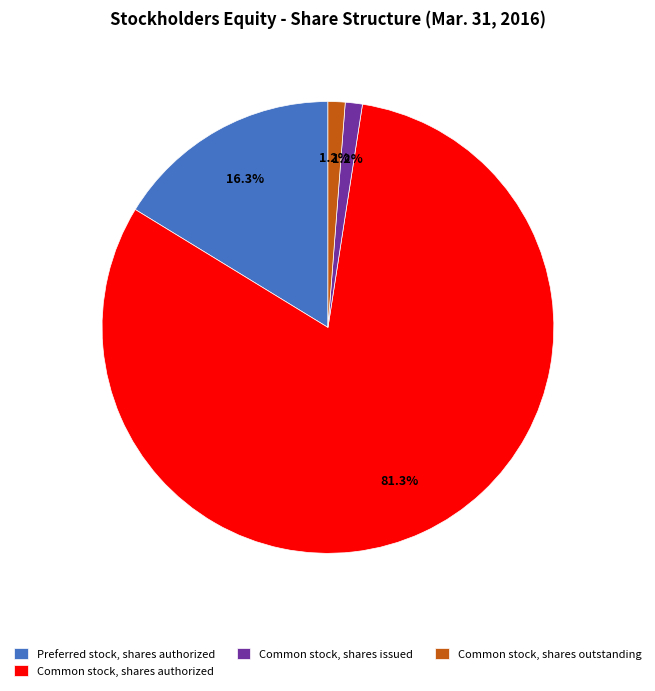

What is the largest slice in the pie chart?

Common stock, shares authorized